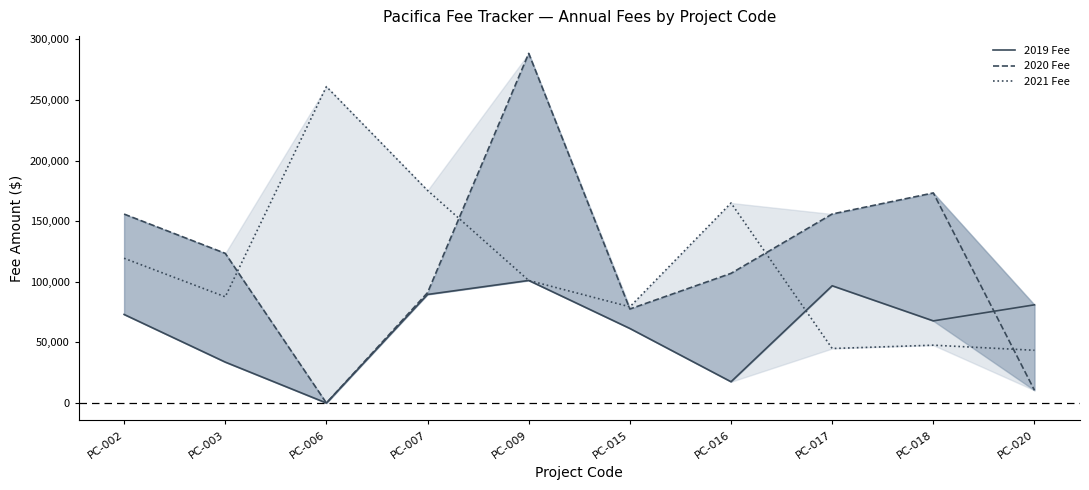

Which category has the highest value in the 2019 Fee series?

PC-009